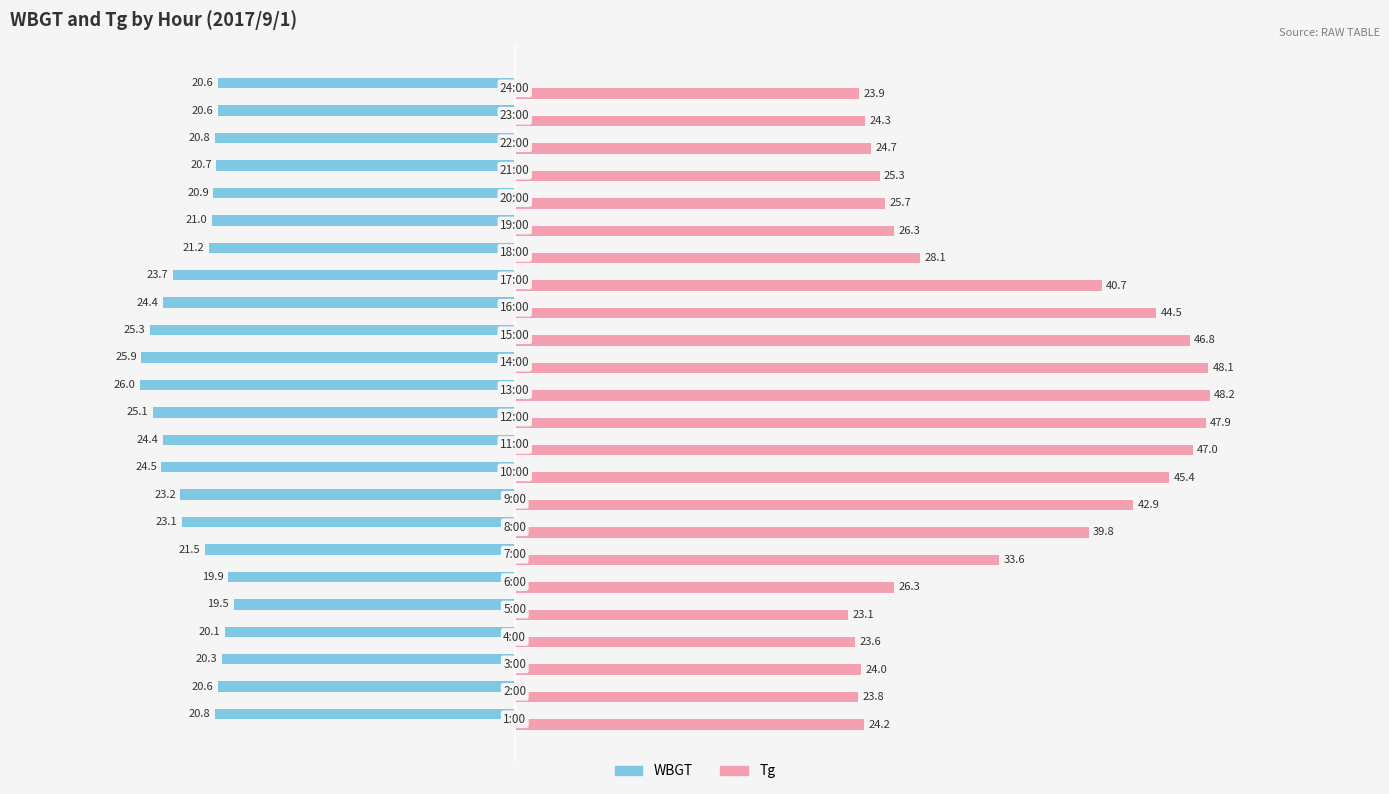

Which series has the widest spread of values?

Tg